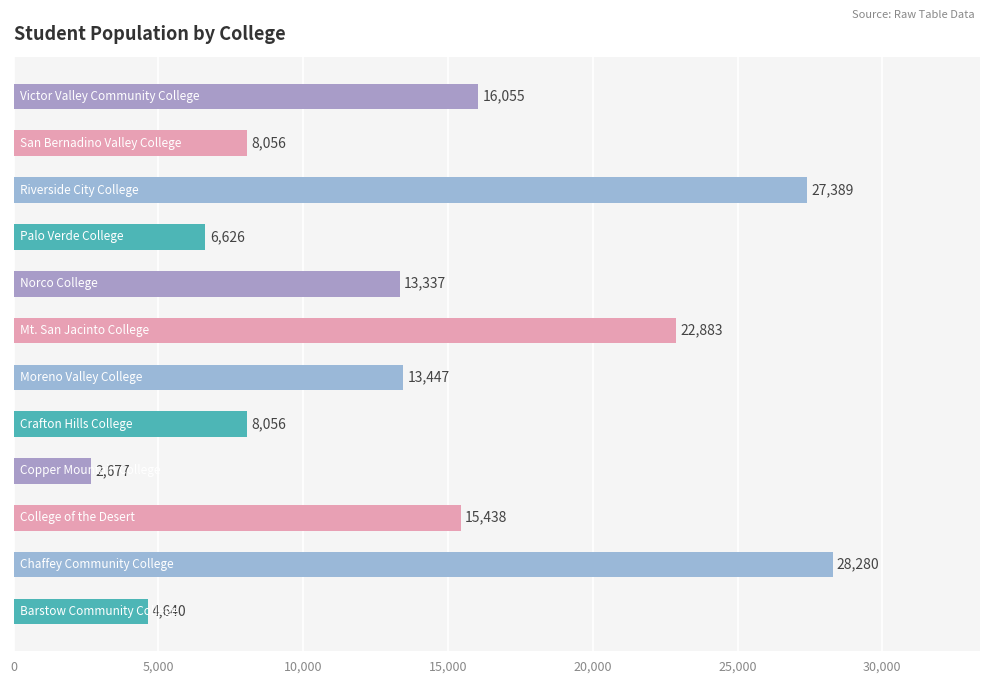

What is the minimum value shown in the chart?

2677